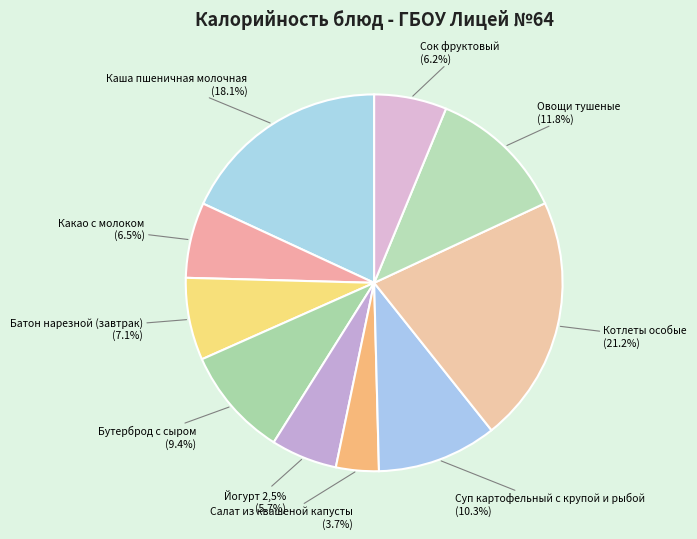

Which has a higher value, Суп картофельный с крупой и рыбой or Котлеты особые?

Котлеты особые